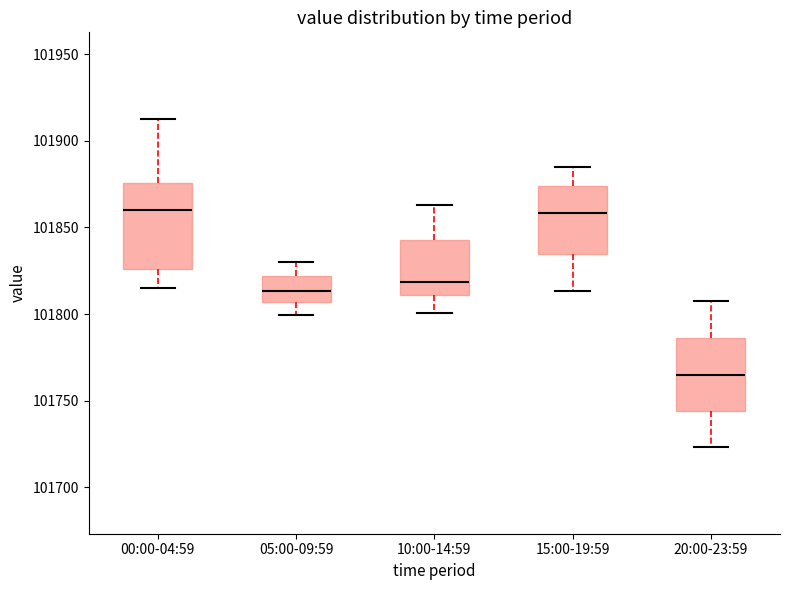

Reading left to right, transcribe this box plot: for each box, give where its median line is, the range the box spans, and where its two whiskers end, as read against the y-axis. The values are not printed on the chart, so give them approximately, as read against the axis.

00:00-04:59: median 101860, box 101825 to 101875, whiskers 101815 to 101915
05:00-09:59: median 101815, box 101805 to 101820, whiskers 101800 to 101830
10:00-14:59: median 101820, box 101810 to 101845, whiskers 101800 to 101865
15:00-19:59: median 101860, box 101835 to 101875, whiskers 101815 to 101885
20:00-23:59: median 101765, box 101745 to 101785, whiskers 101725 to 101805